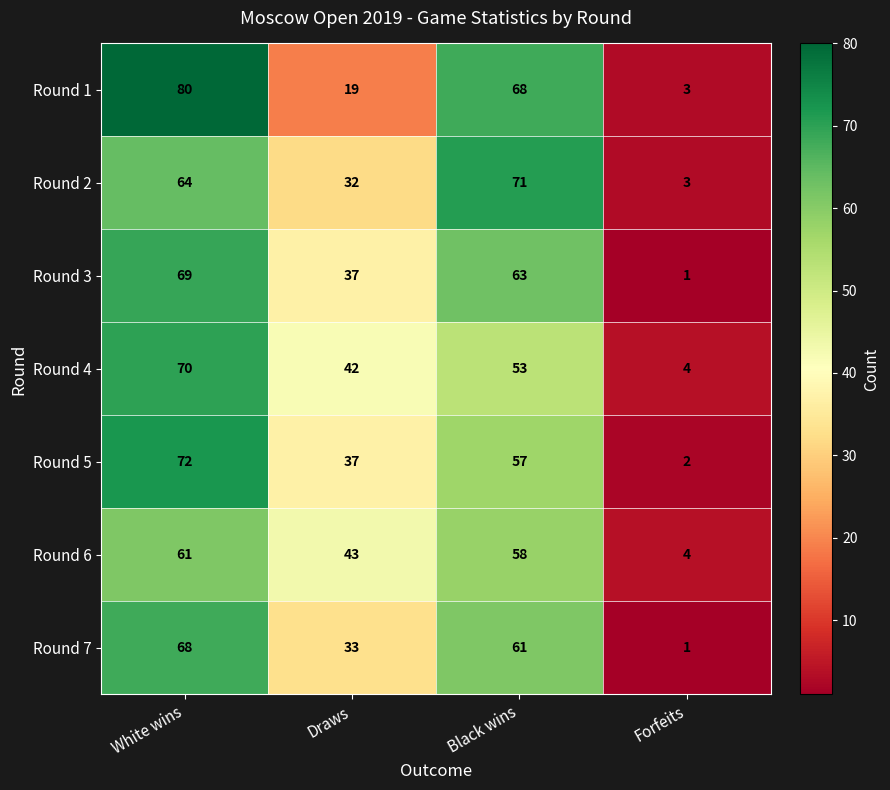

What is the approximate value of Round 4 at Black wins, to the nearest 10?

50